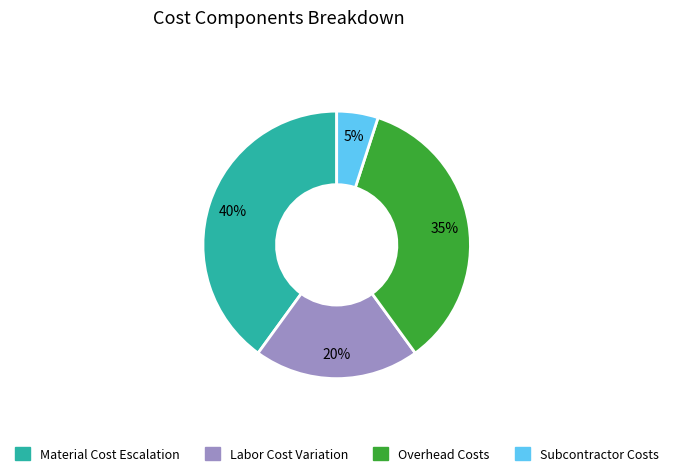

To the nearest percent, what is the difference between the largest and smallest slice percentages?

35%